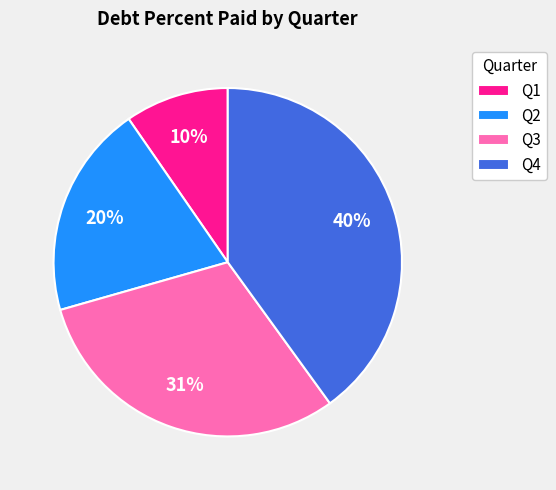

What is the largest slice in the pie chart?

Q4